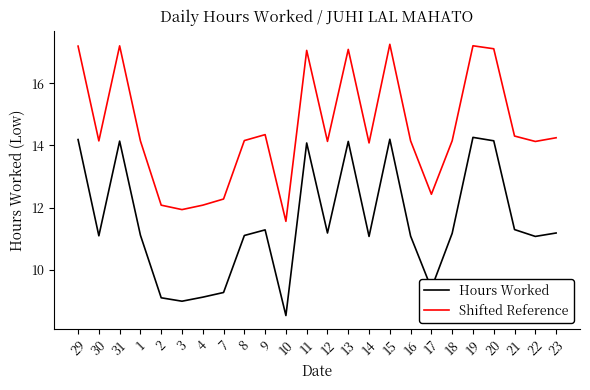

The value of Hours Worked at 29 is 18.9. True or false?

False